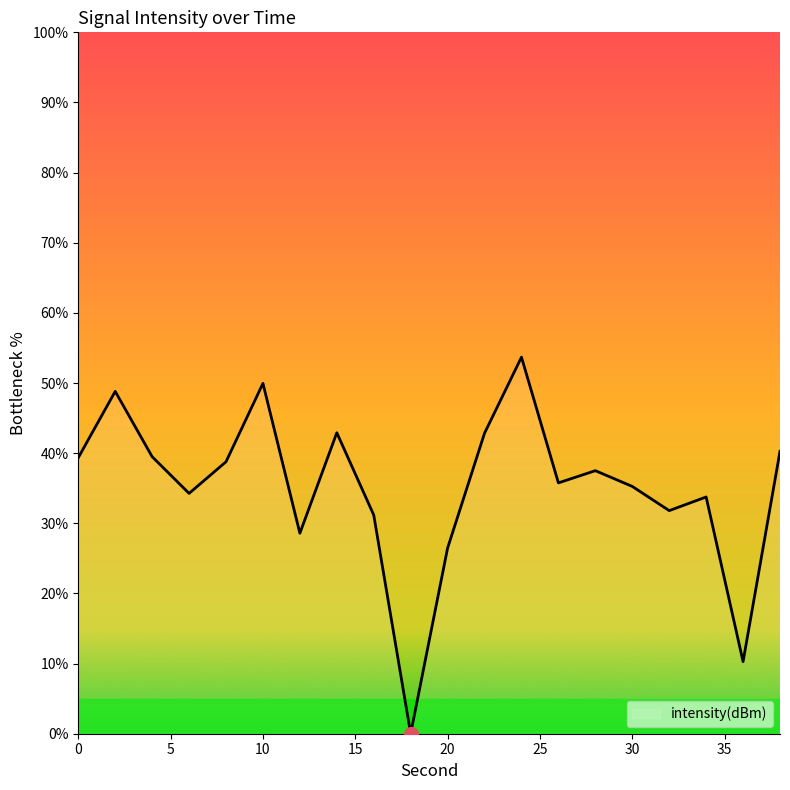

What is the difference between the maximum and minimum values?

53.7